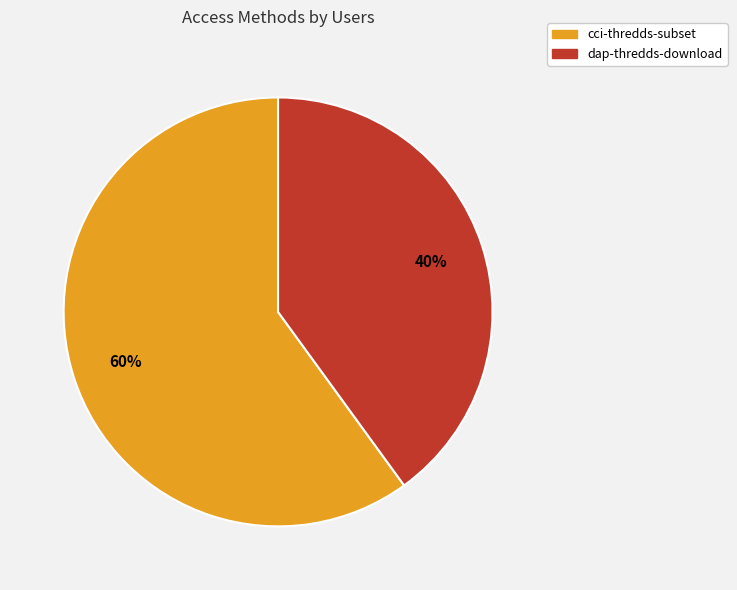

How many slices are in this pie chart?

2